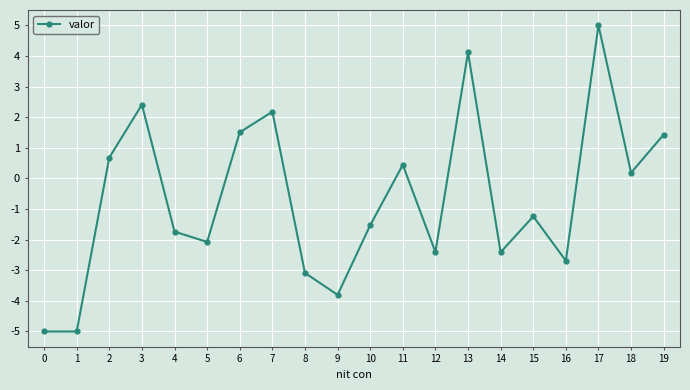

What is the smallest value displayed?

-5.0